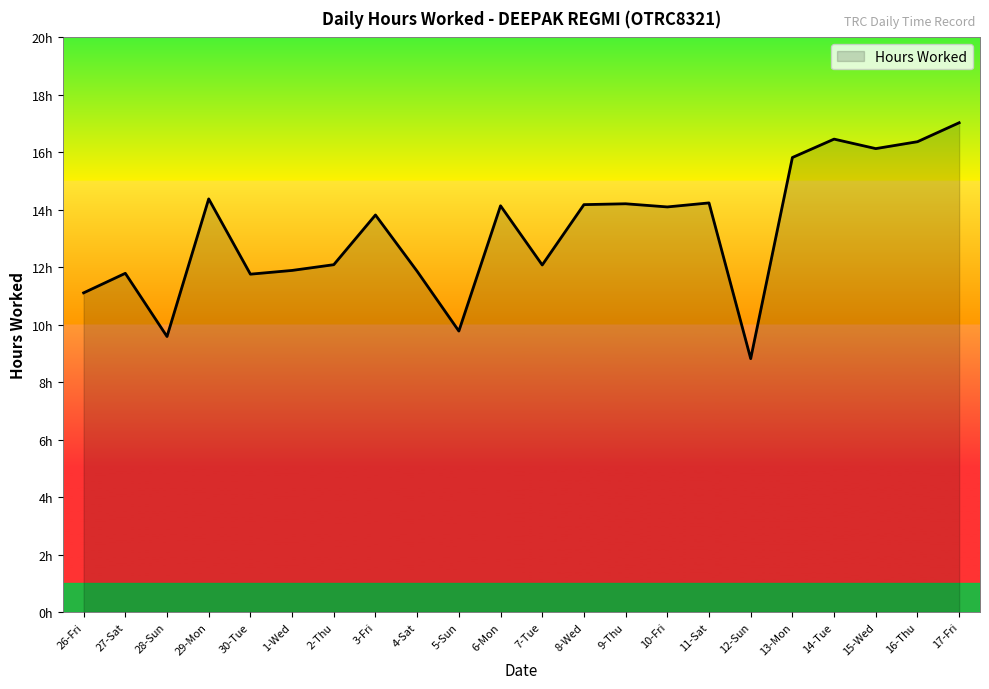

Is this an area chart (filled region under the line)?

Yes